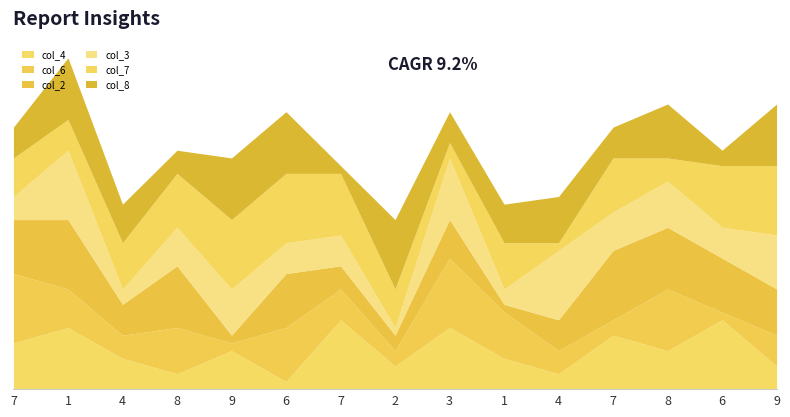

Between 6 and 4, which is larger?

4